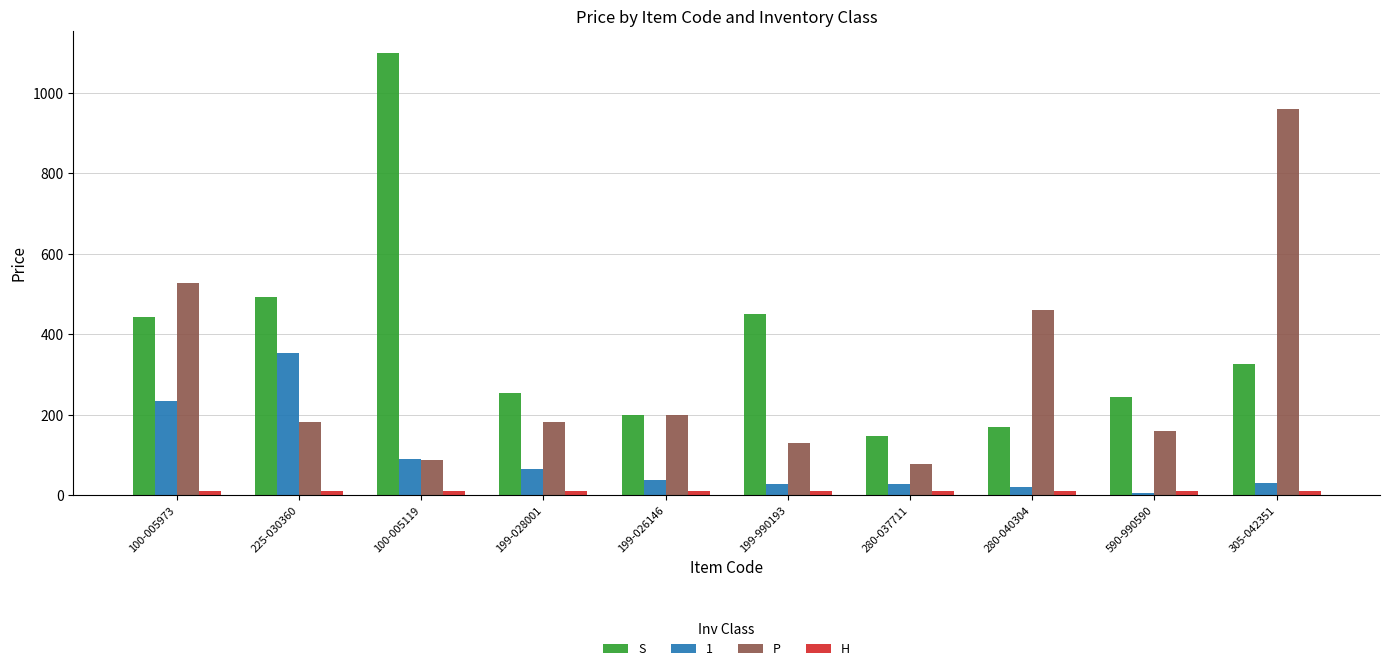

What is the label of the 2nd bar from the right?

590-990590